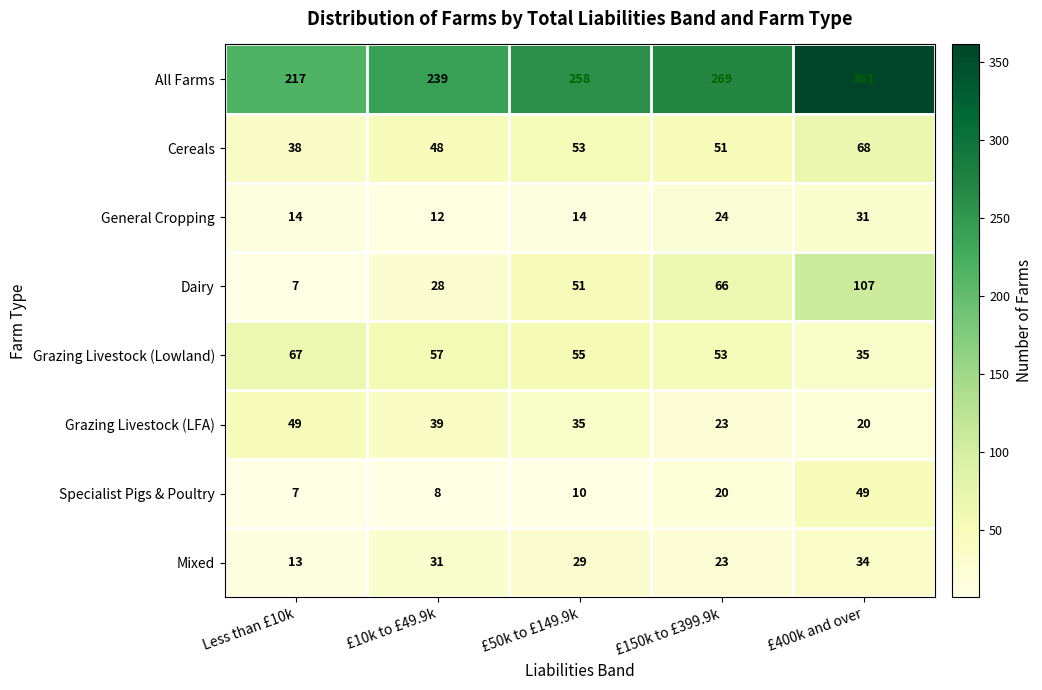

What is the spread (max minus min) of values at £10k to £49.9k?

231